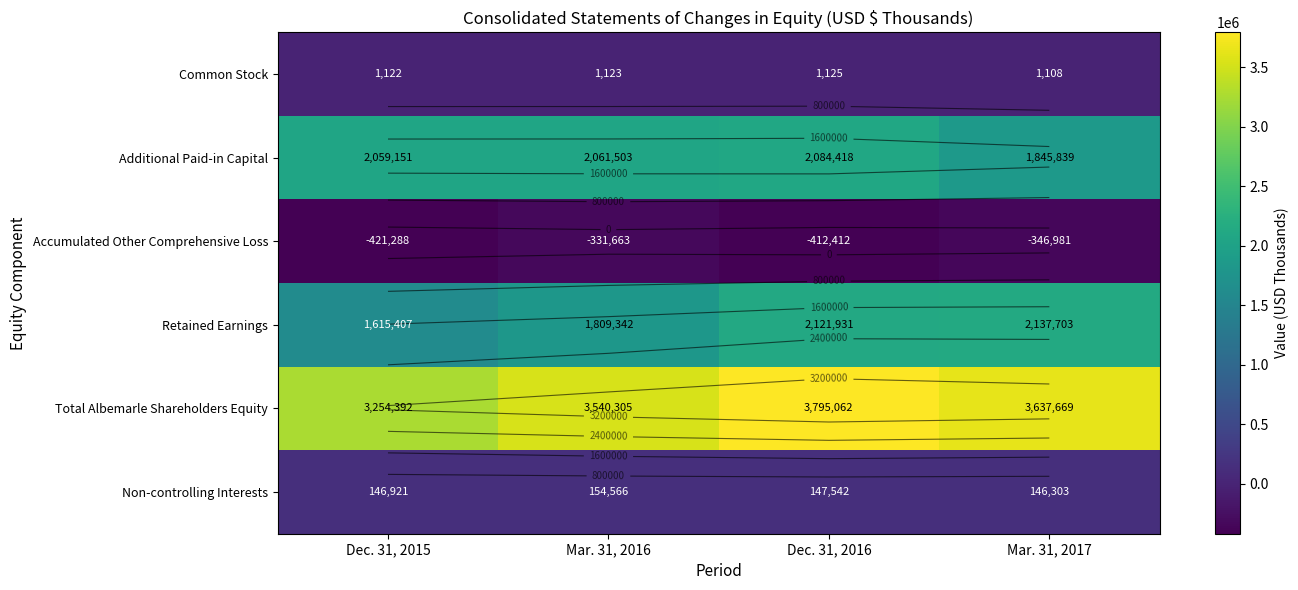

Which category has the lowest value in the Accumulated Other Comprehensive Loss series?

Dec. 31, 2015